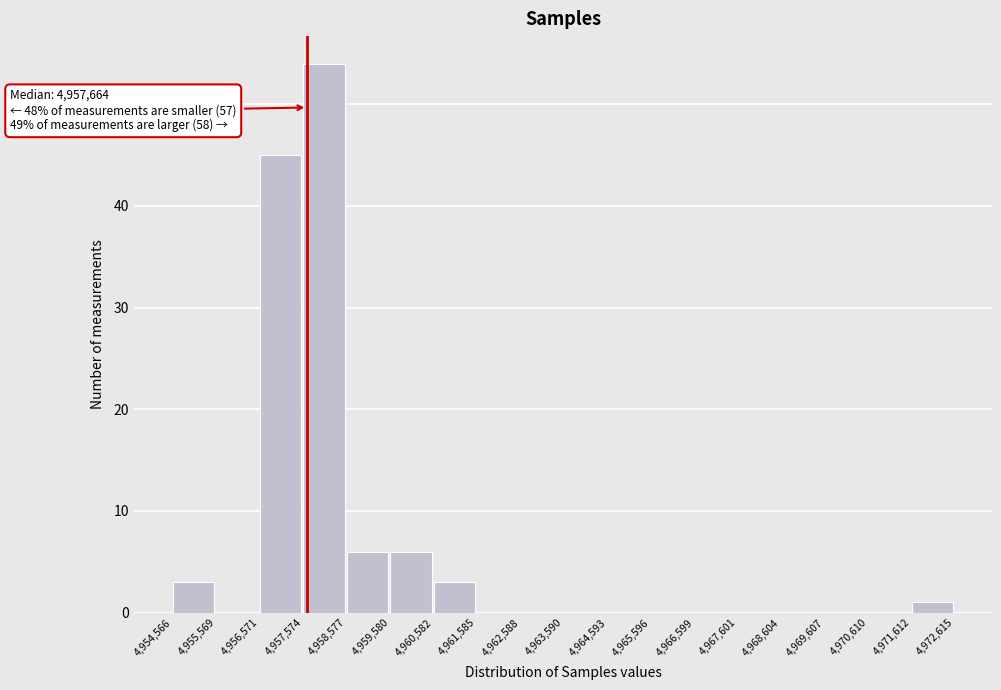

Which range on the x-axis has the tallest bar?

4,957,574 to 4,958,577